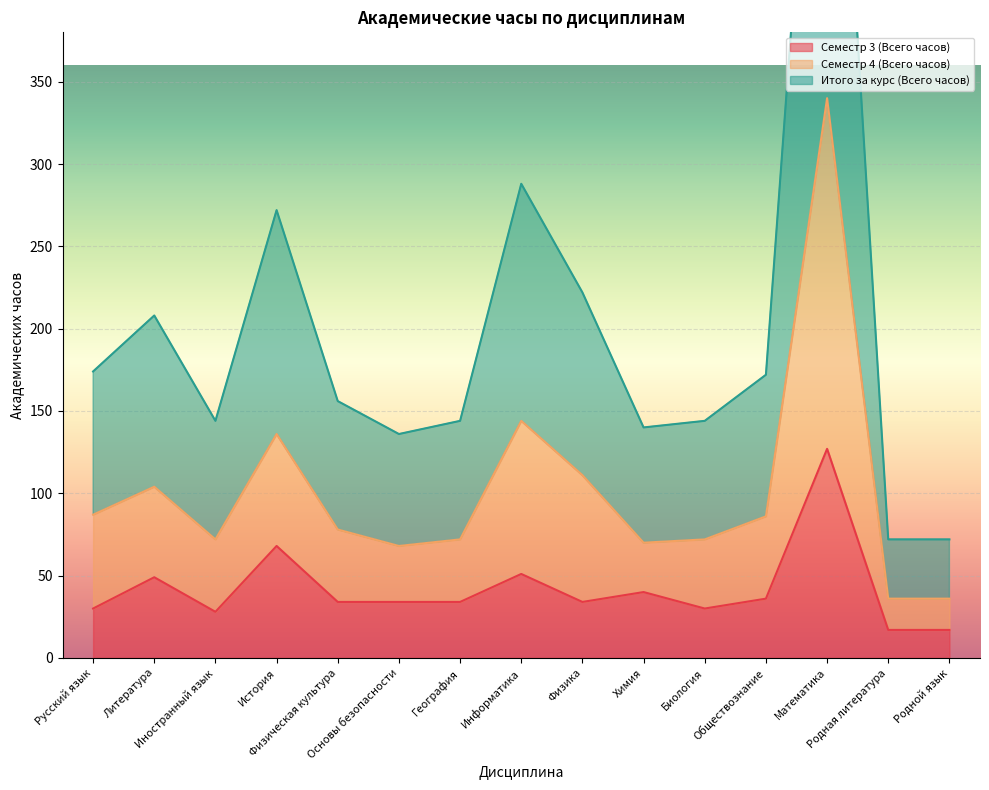

At which category does the chart reach its peak across all series?

Математика